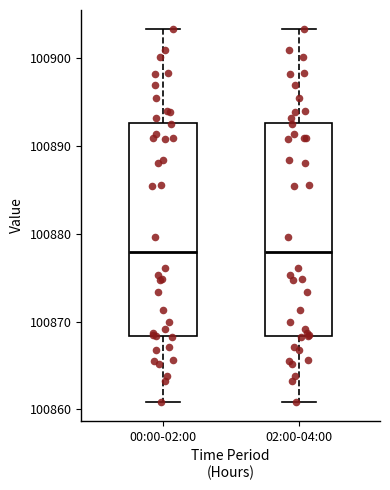

Reading left to right, read every box against the y-axis: the position of its median line, the range the box covers, and the ends of its whiskers. The values are not printed on the chart, so give them approximately, as read against the axis.

00:00-02:00: median 100878, box 100868 to 100893, whiskers 100861 to 100903
02:00-04:00: median 100878, box 100868 to 100893, whiskers 100861 to 100903